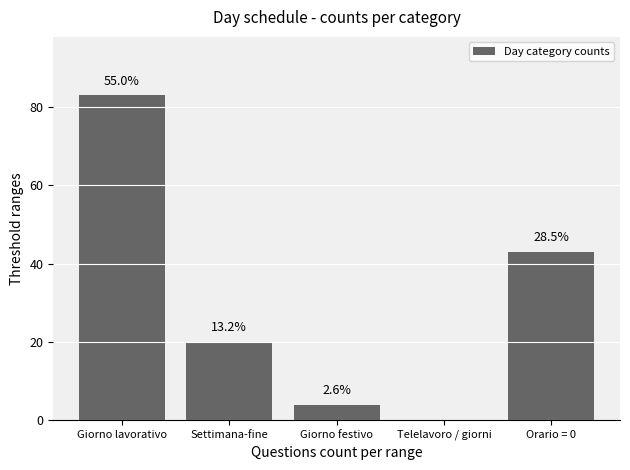

What is the average value?

30